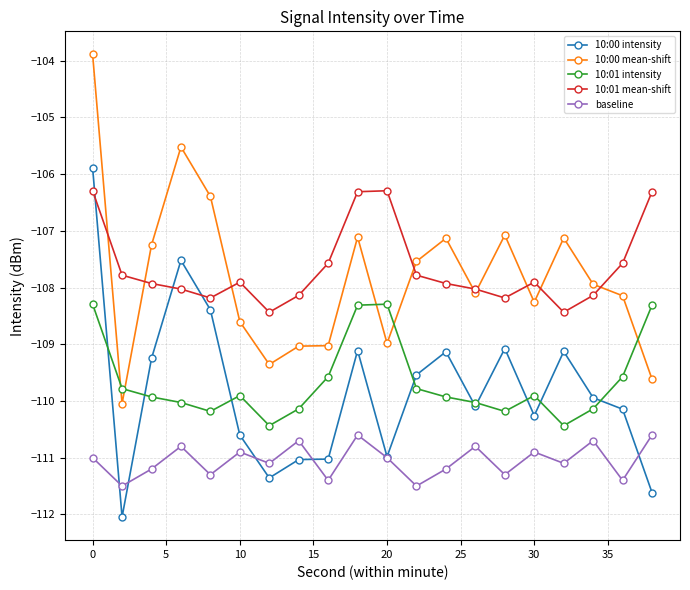

True or false: 10:01 intensity and 10:01 mean-shift cross at least once.

False